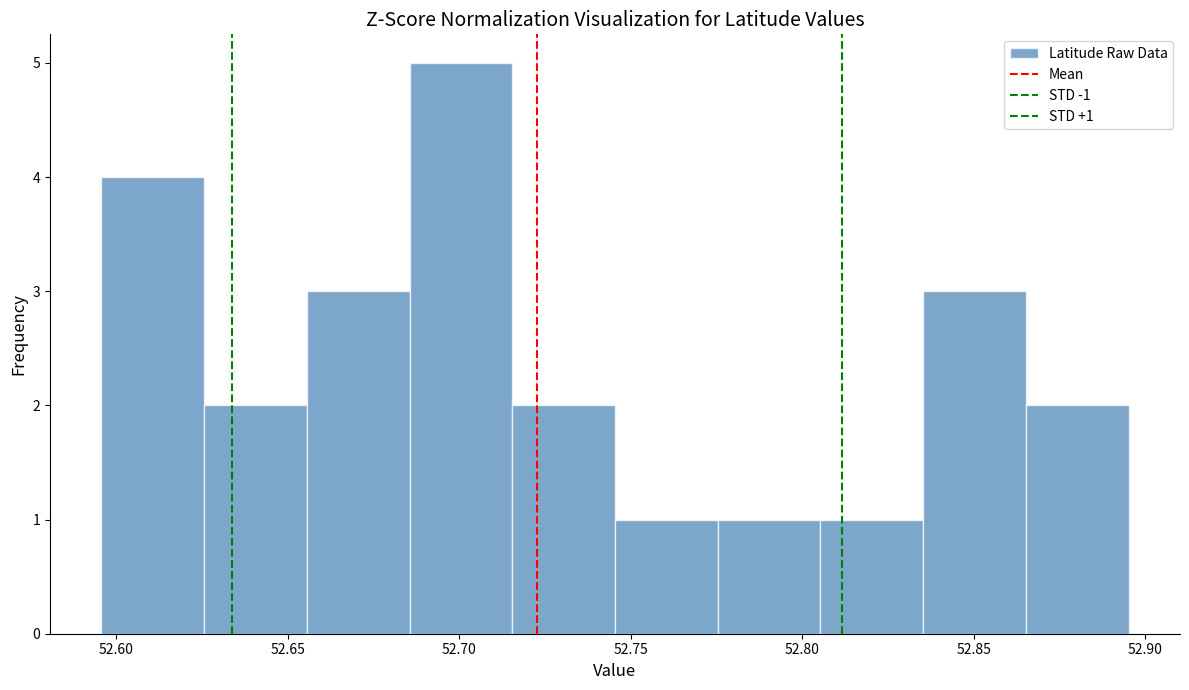

Over which range of the x-axis is the bar tallest?

52.685 to 52.715